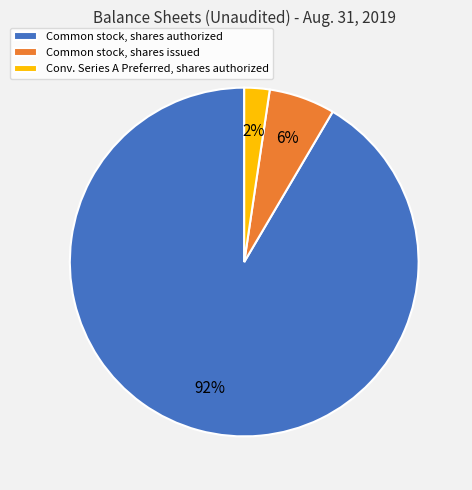

True or false: Common stock, shares issued accounts for 1% of the total.

False